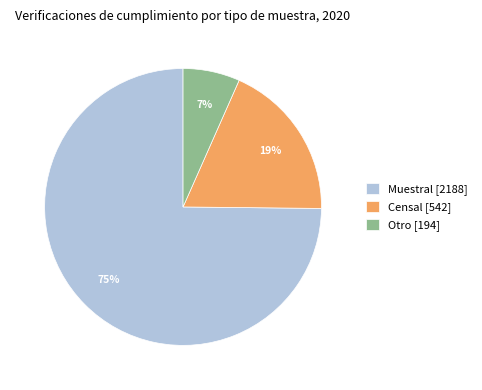

Which has a higher value, Muestral [2188] or Otro [194]?

Muestral [2188]